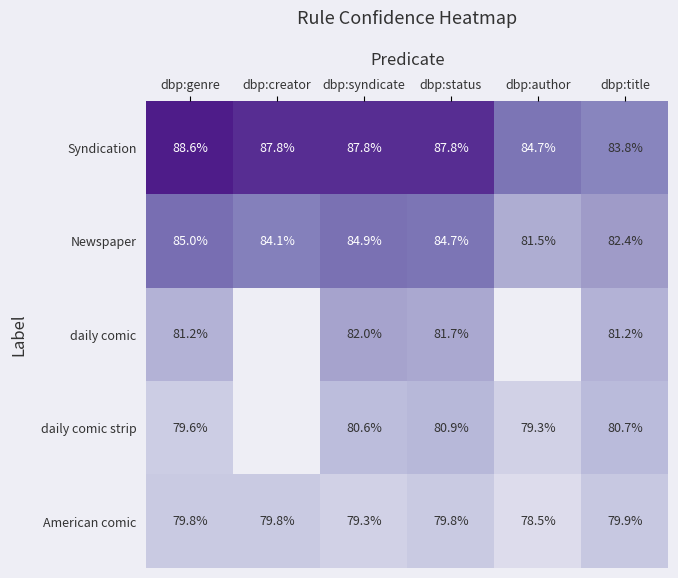

At which label is Syndication closest to 86?

dbp:author